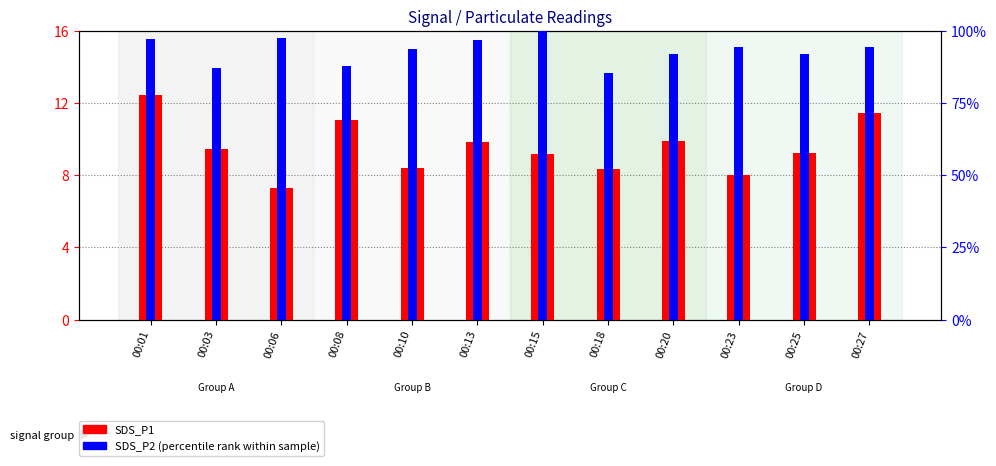

The SDS_P2 (percentile rank) series shows 87.3 at 00:03. True or false?

True